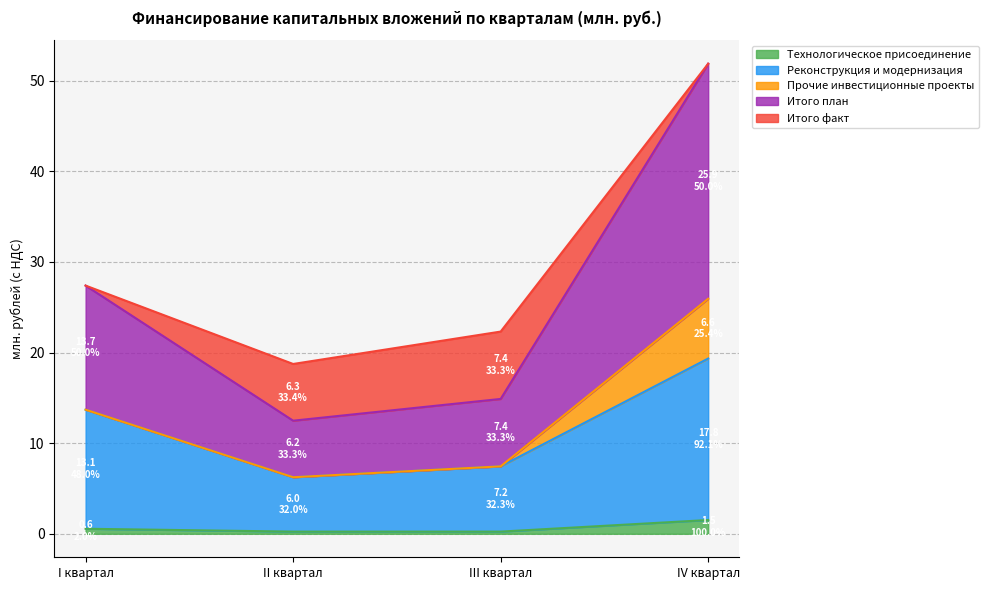

At which label is Итого план closest to 16?

I квартал